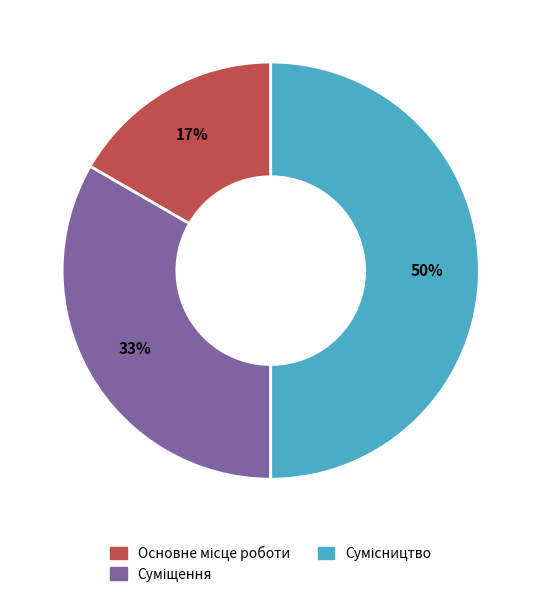

To the nearest percent, what is the difference between the largest and smallest slice percentages?

33%